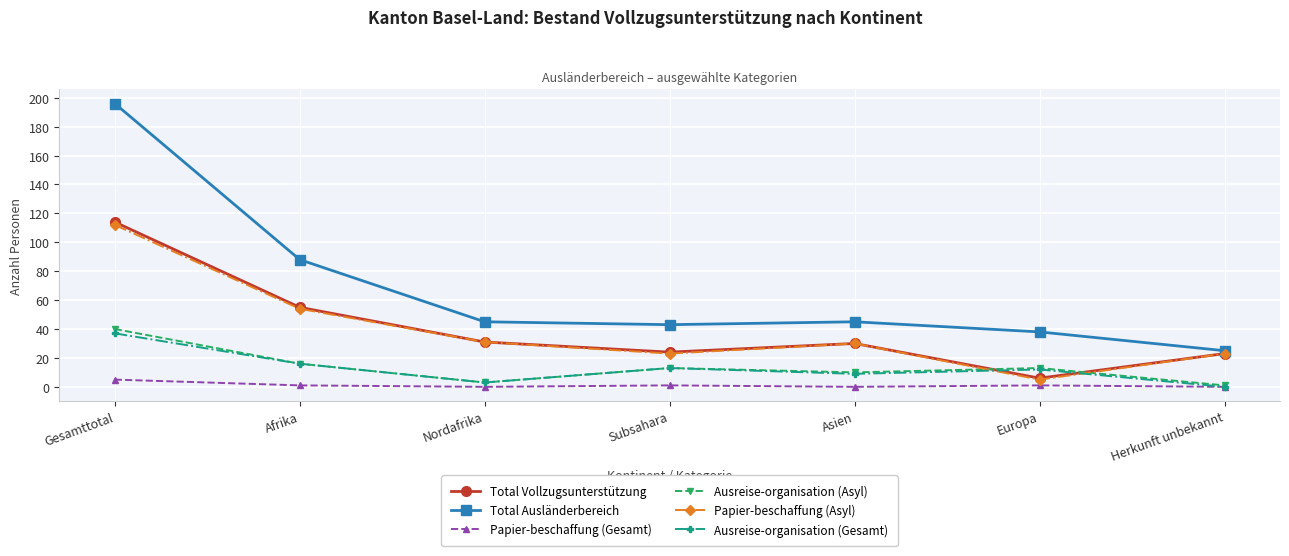

The value of Ausreise-organisation (Gesamt) at Nordafrika is 3. True or false?

True